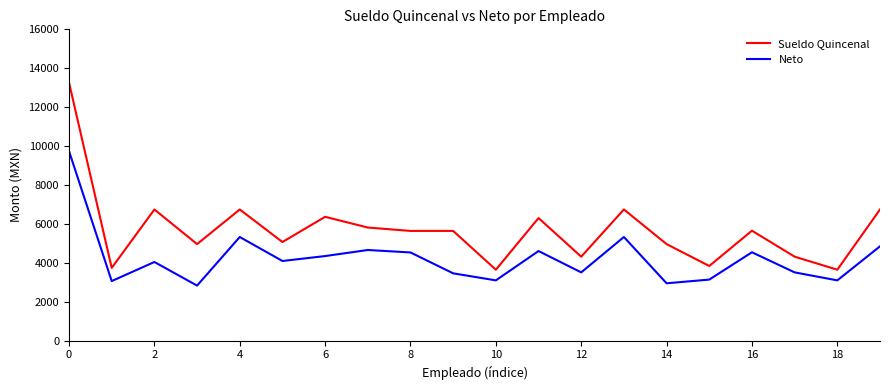

What is the average value of the Sueldo Quincenal series?

5704.2